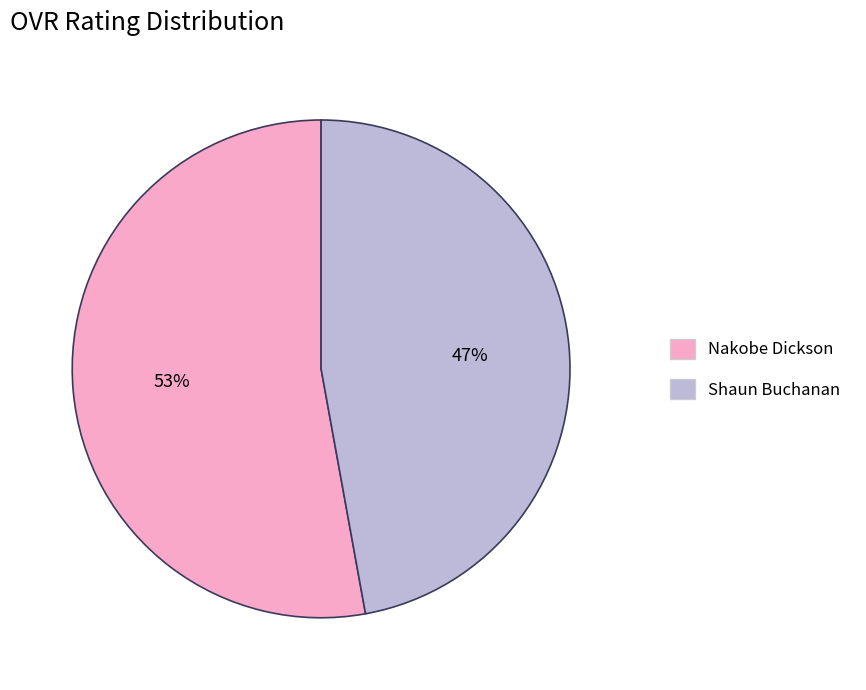

To the nearest percent, what is the combined percentage of Nakobe Dickson and Shaun Buchanan?

100%